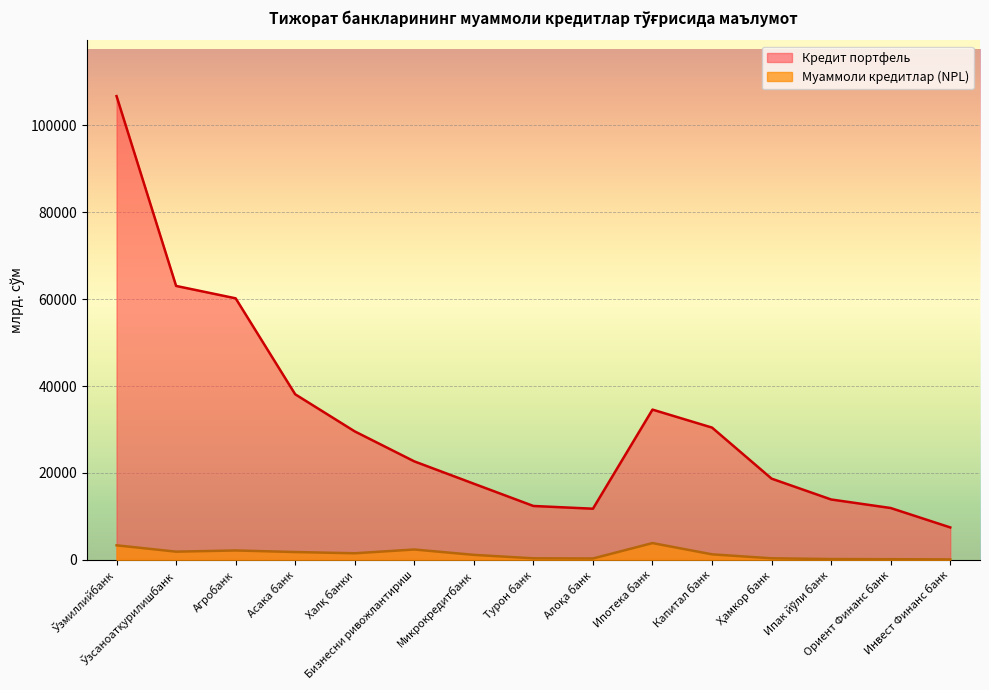

What is the value of the Кредит портфель point at the 6th from the left?

22668.5